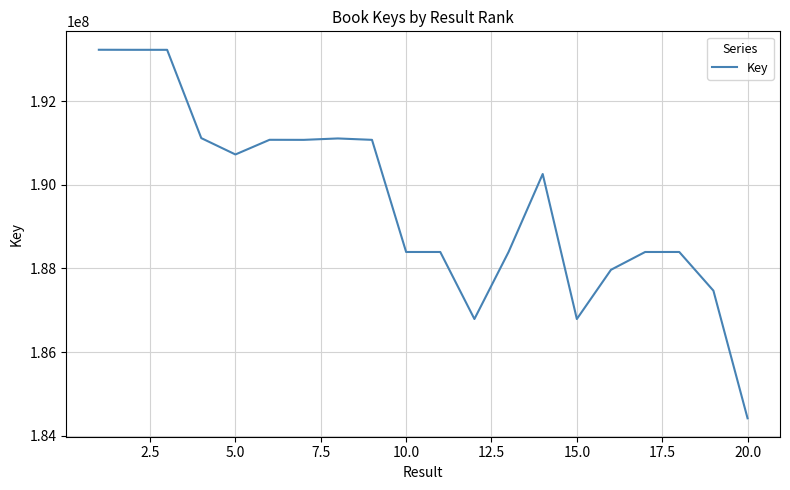

What is the difference between the maximum and minimum values?

8810527